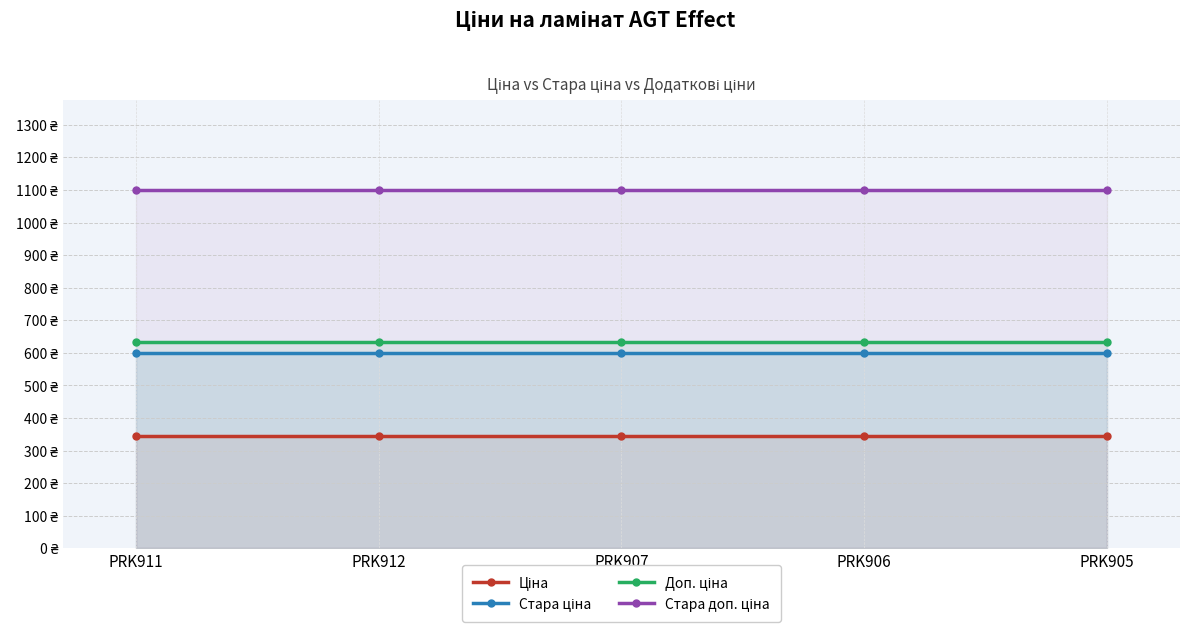

True or false: Стара ціна has a value of 599.9 at PRK907.

True